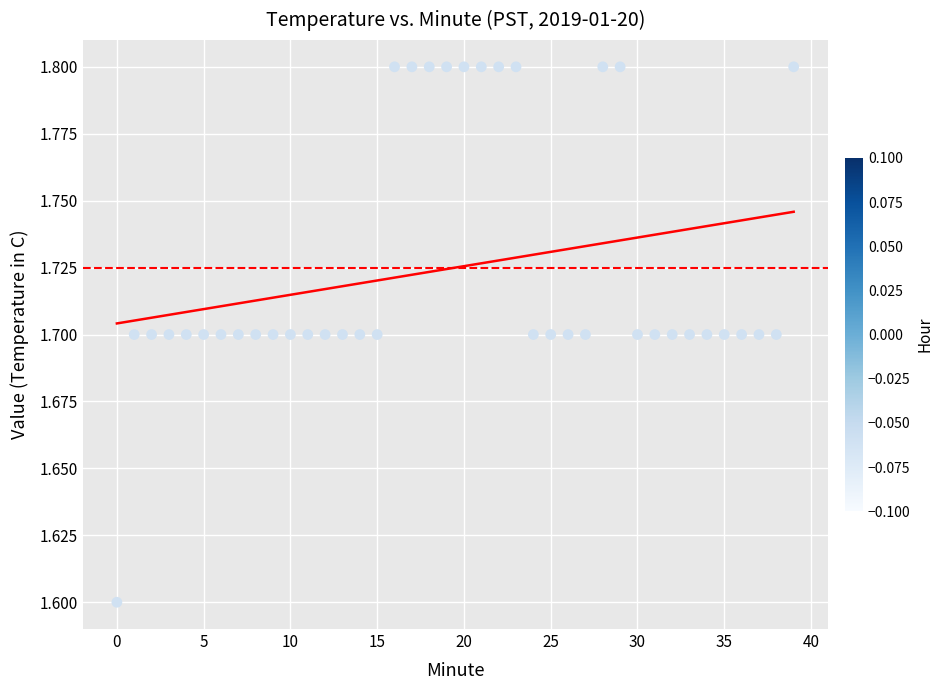

What Y value in the scatter plot is closest to 1?

1.6